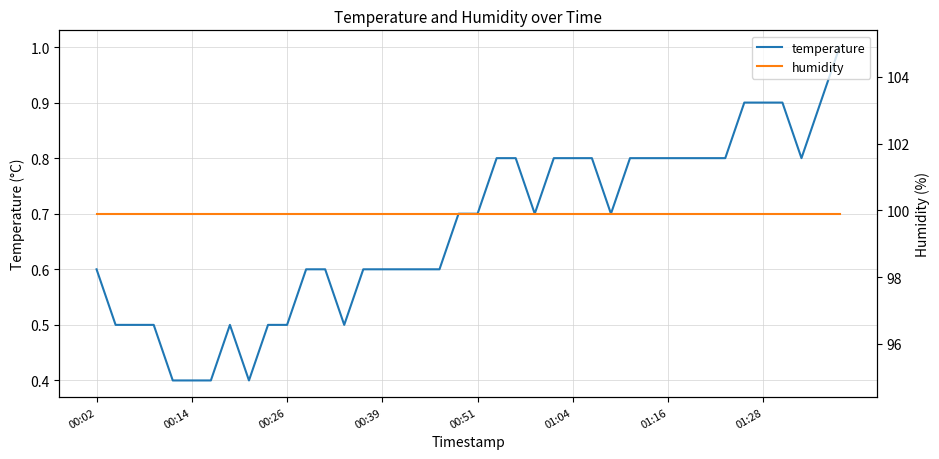

Does the chart have visible grid lines?

Yes